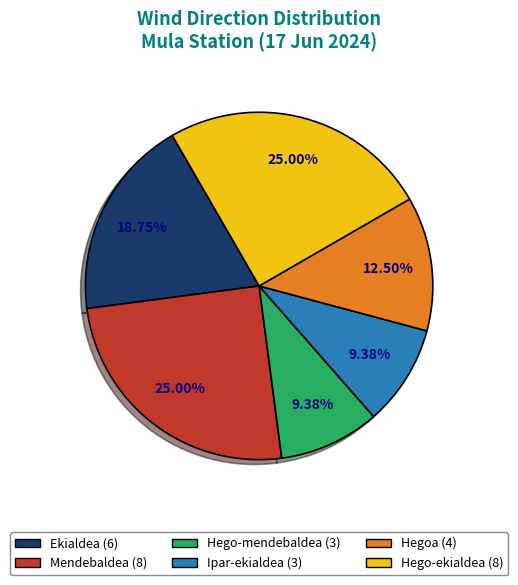

How many slices are in this pie chart?

6